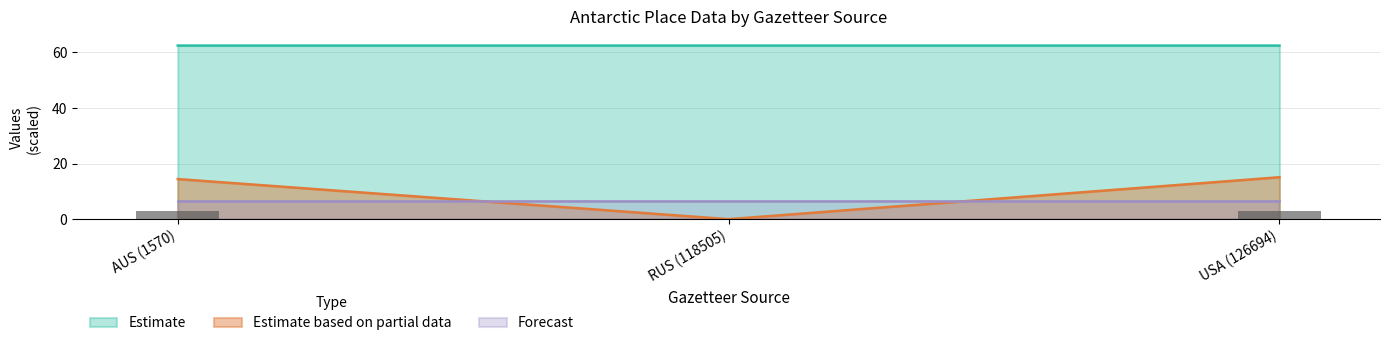

Between AUS (1570) and USA (126694), which series saw the biggest shift?

Estimate based on partial data